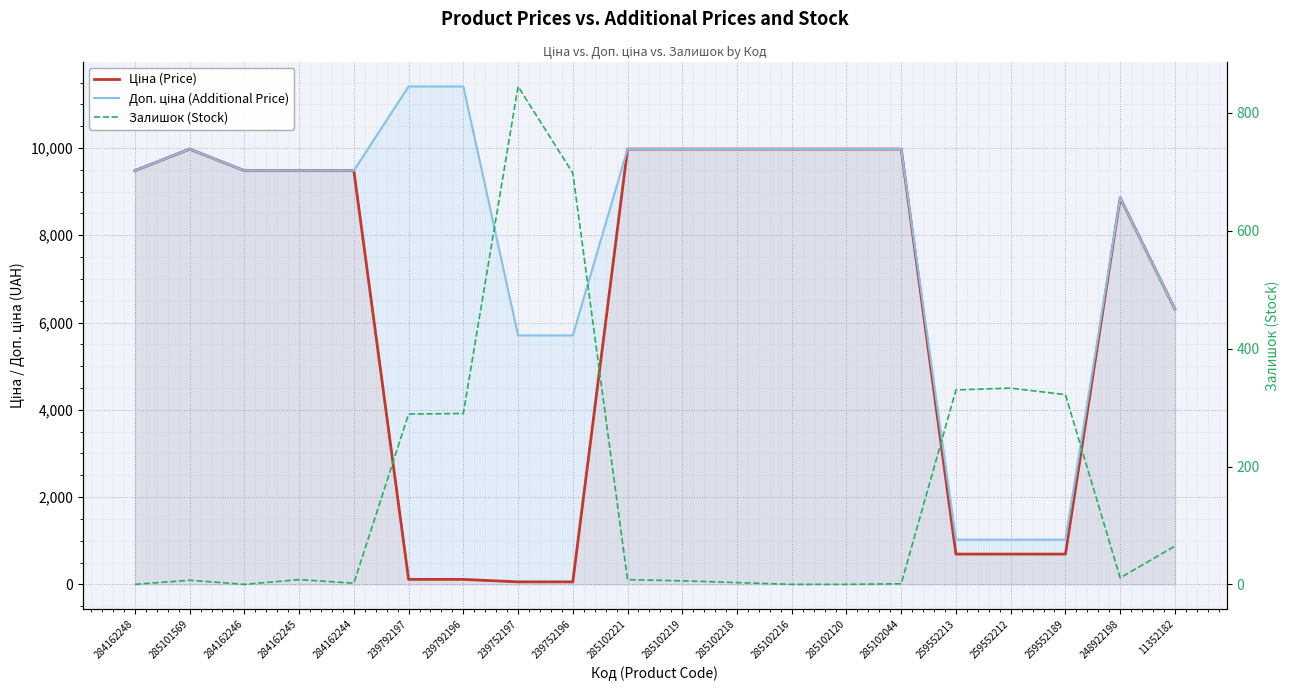

Reading left to right, list all the values displayed in this chart.

Ціна (Price): 284162248=9480.1	285101569=9975.0	284162246=9480.1	284162245=9480.1	284162244=9480.1	239792197=114.1	239792196=114.1	239752197=57.0	239752196=57.0	285102221=9975.0	285102219=9975.0	285102218=9975.0	285102216=9975.0	285102120=9975.0	285102044=9975.0	259552213=693.7	259552212=693.7	259552189=693.7	248922198=8856.7	11352182=6308.8
Доп. ціна (Additional Price): 284162248=9480.1	285101569=9975.0	284162246=9480.1	284162245=9480.1	284162244=9480.1	239792197=11410.0	239792196=11410.0	239752197=5705.0	239752196=5705.0	285102221=9975.0	285102219=9975.0	285102218=9975.0	285102216=9975.0	285102120=9975.0	285102044=9975.0	259552213=1024.6	259552212=1024.6	259552189=1024.6	248922198=8856.7	11352182=6308.8
Залишок (Stock): 284162248=0.0	285101569=7.0	284162246=0.0	284162245=8.0	284162244=2.0	239792197=289.0	239792196=290.0	239752197=845.0	239752196=698.0	285102221=8.0	285102219=6.0	285102218=3.0	285102216=0.0	285102120=0.0	285102044=1.0	259552213=330.0	259552212=333.0	259552189=322.0	248922198=11.0	11352182=65.0